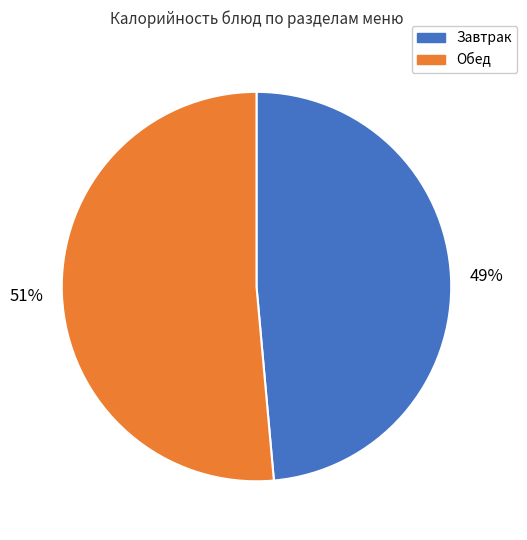

Does any single category account for the majority?

Yes